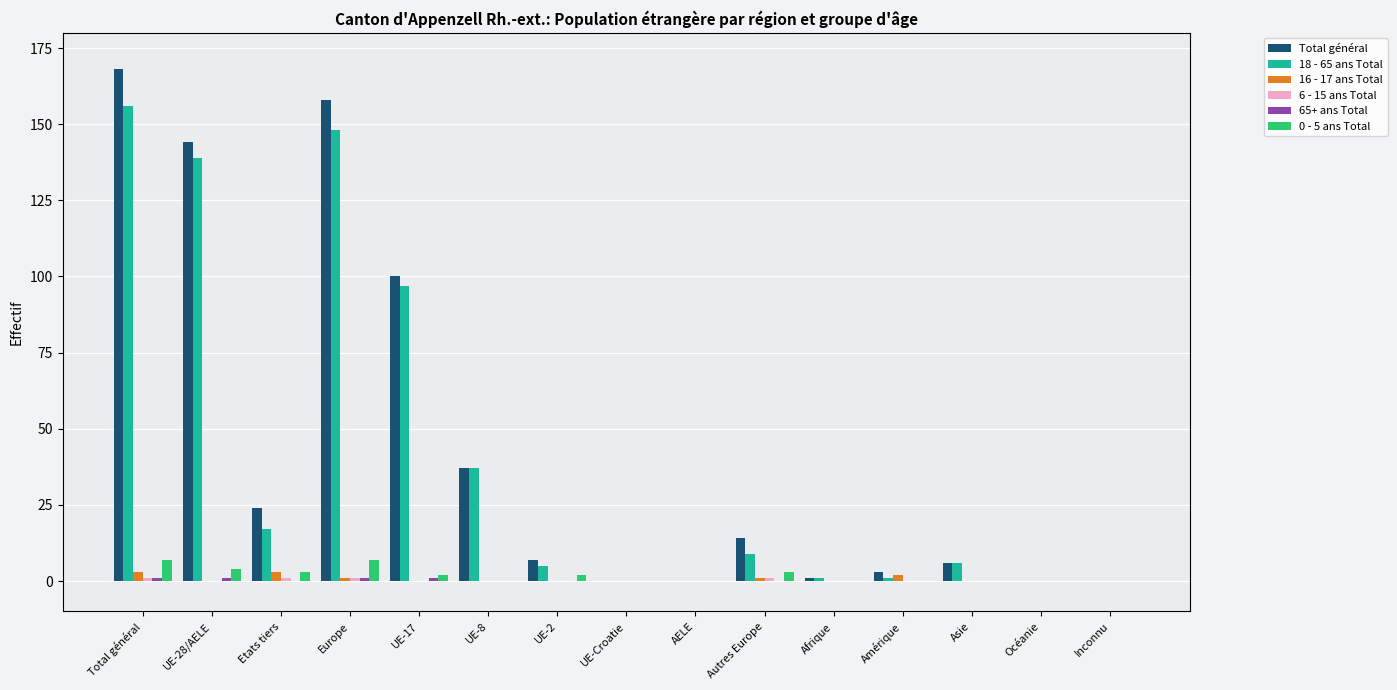

What is the sum of all 16 - 17 ans Total values?

10